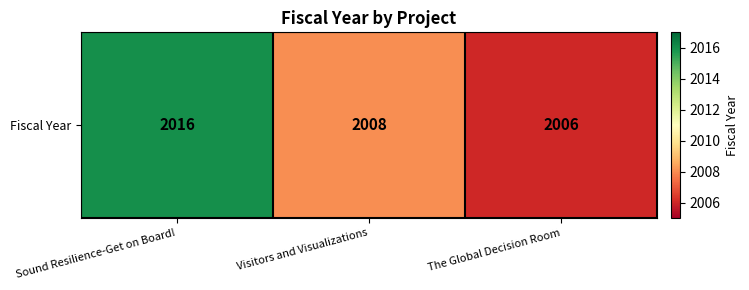

What is the greatest value displayed?

2016